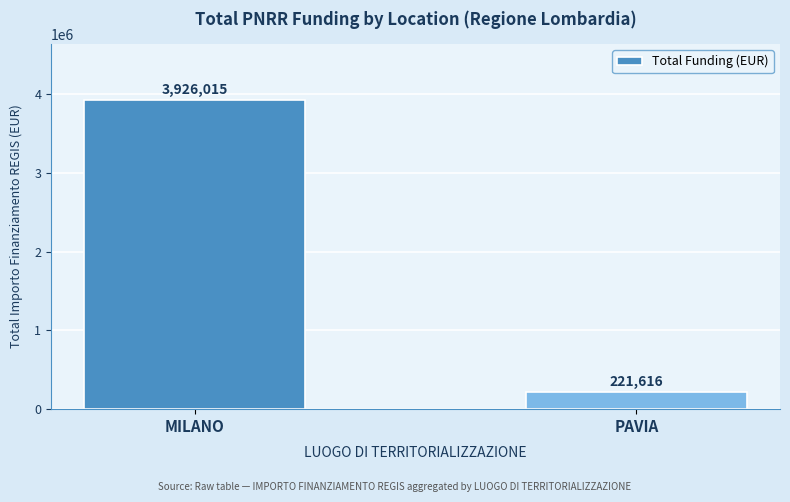

What is the sum of all values?

4147631